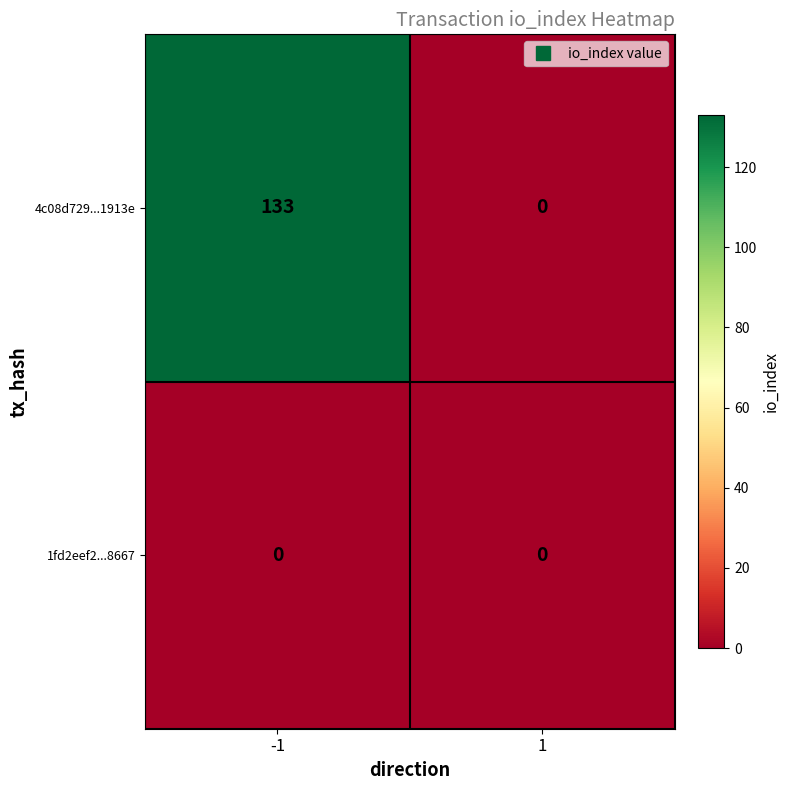

At which category is the sum across all series the highest?

-1